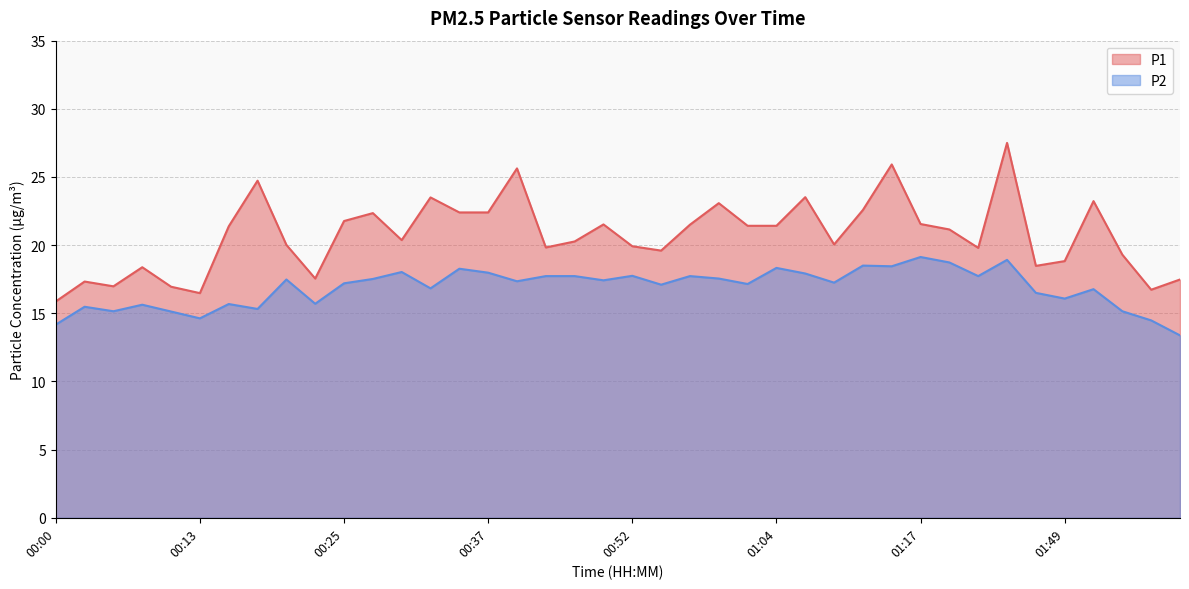

What is the label of the 6th point from the left?

00:13